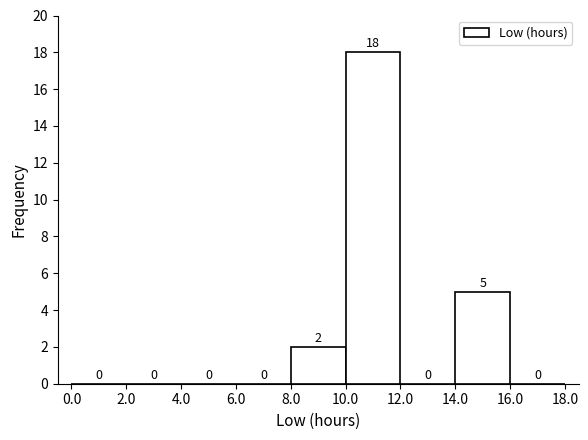

Reading left to right, list every bar in this chart as the range it spans on the x-axis followed by its height.

0.0 to 2.0: 0
2.0 to 4.0: 0
4.0 to 6.0: 0
6.0 to 8.0: 0
8.0 to 10.0: 2
10.0 to 12.0: 18
12.0 to 14.0: 0
14.0 to 16.0: 5
16.0 to 18.0: 0